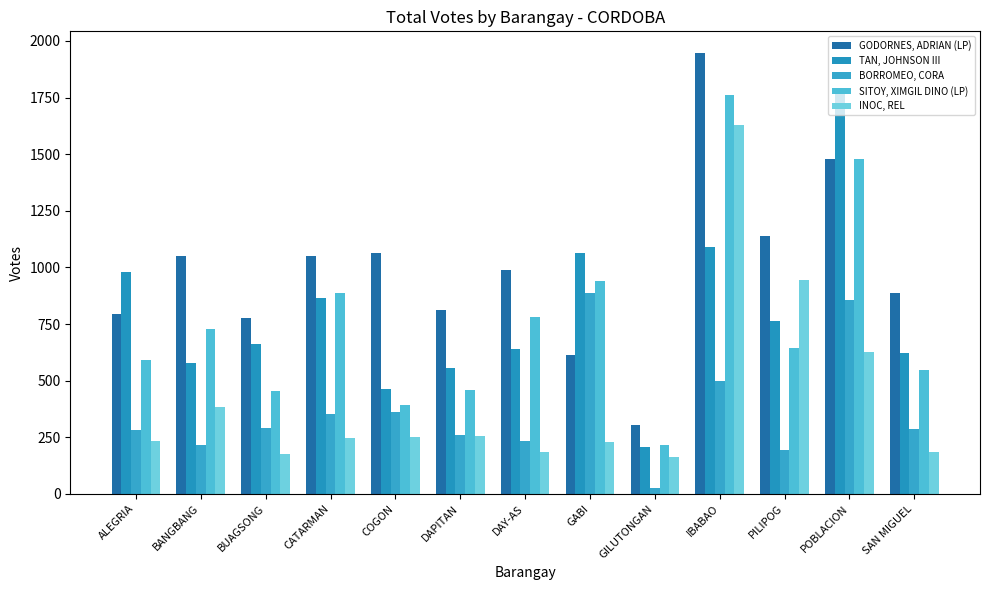

What is the difference between the BORROMEO, CORA values at GILUTONGAN and GABI?

865